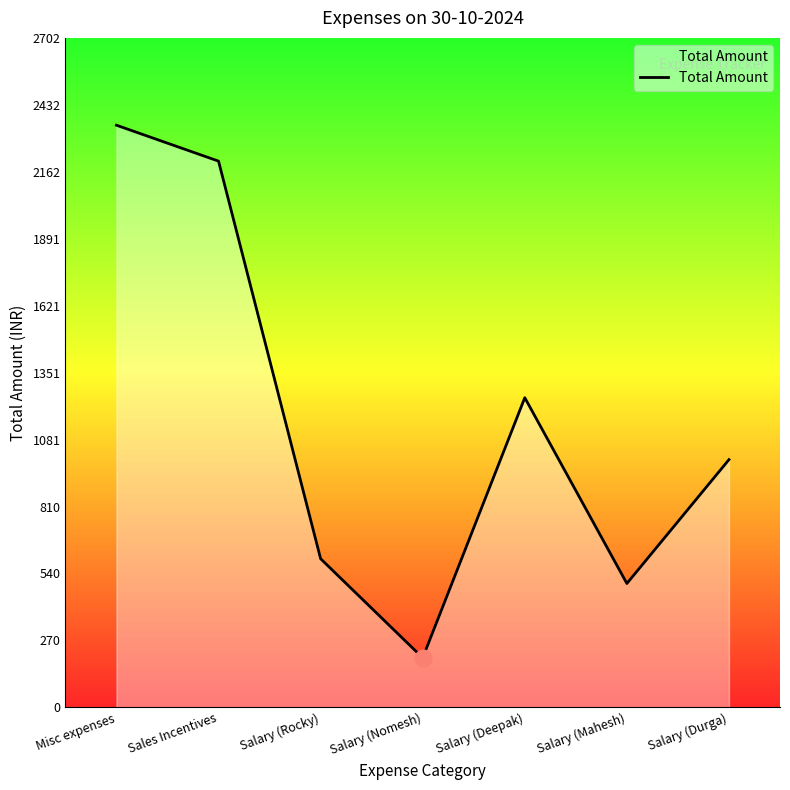

What is the difference between the maximum and second lowest values?

1850